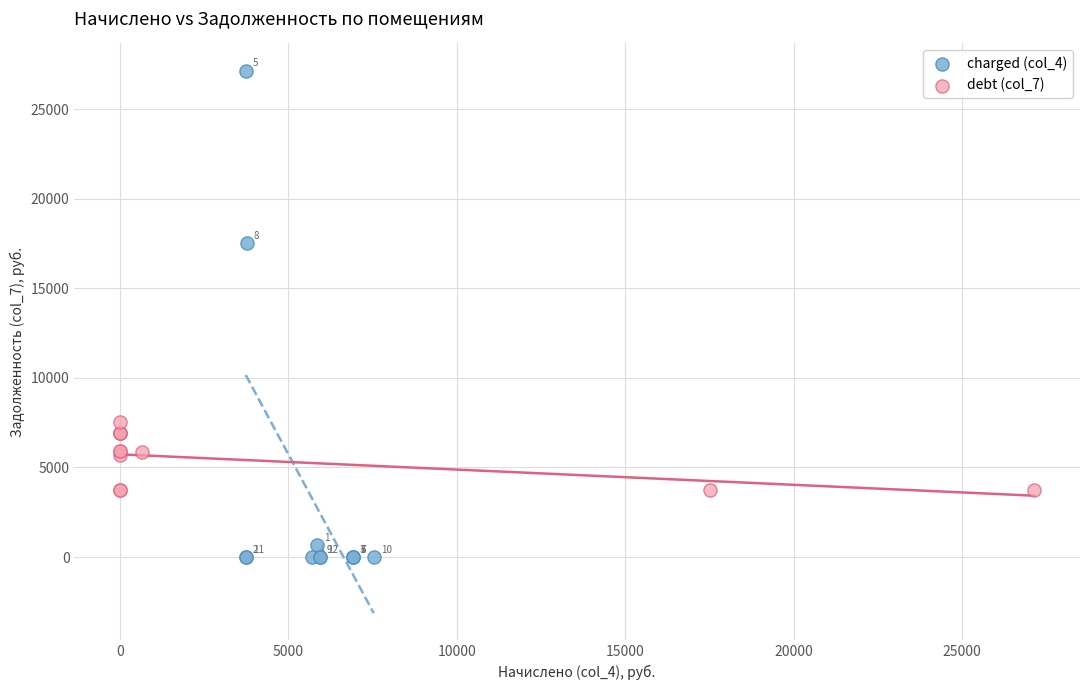

Which series reaches the minimum Y coordinate?

charged (col_4)